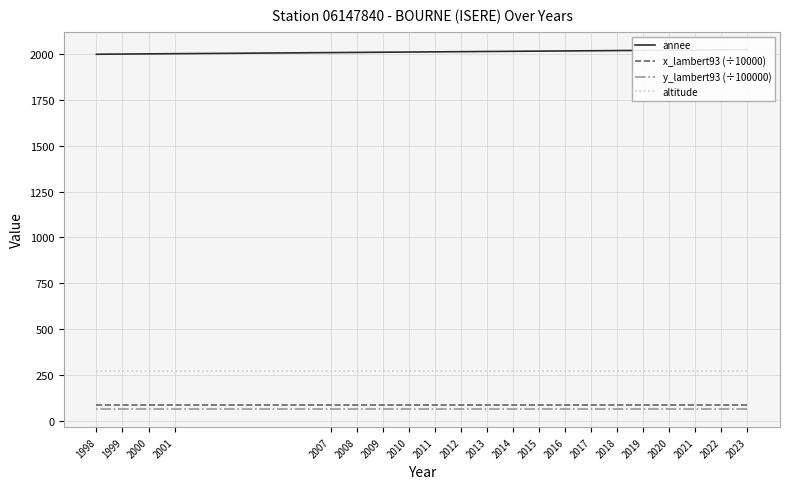

True or false: x_lambert93 (÷10000) and altitude cross at least once.

False